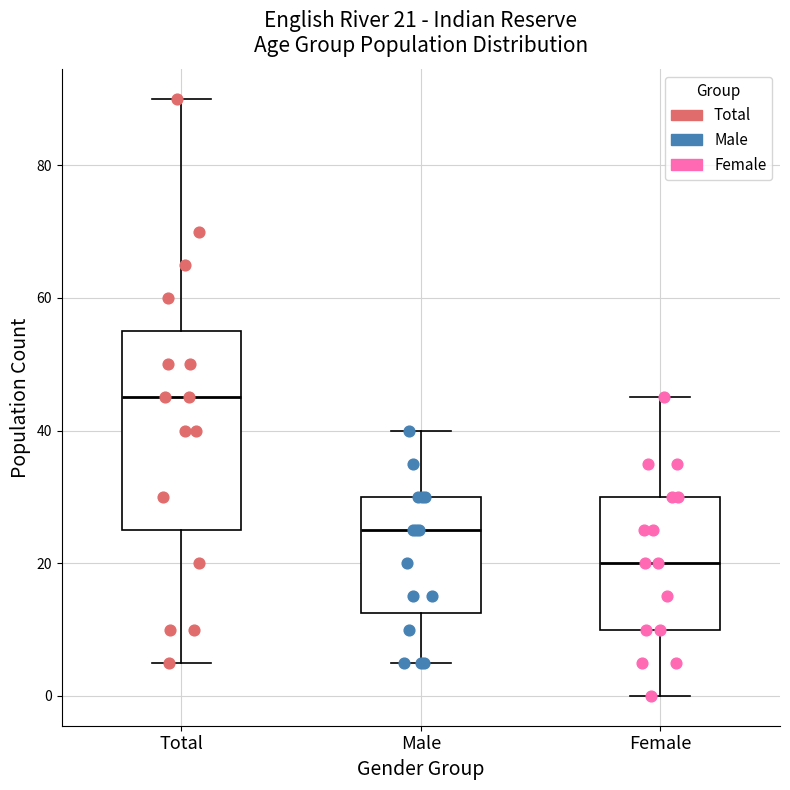

Which box is the tallest, from its lower edge to its upper edge?

Total